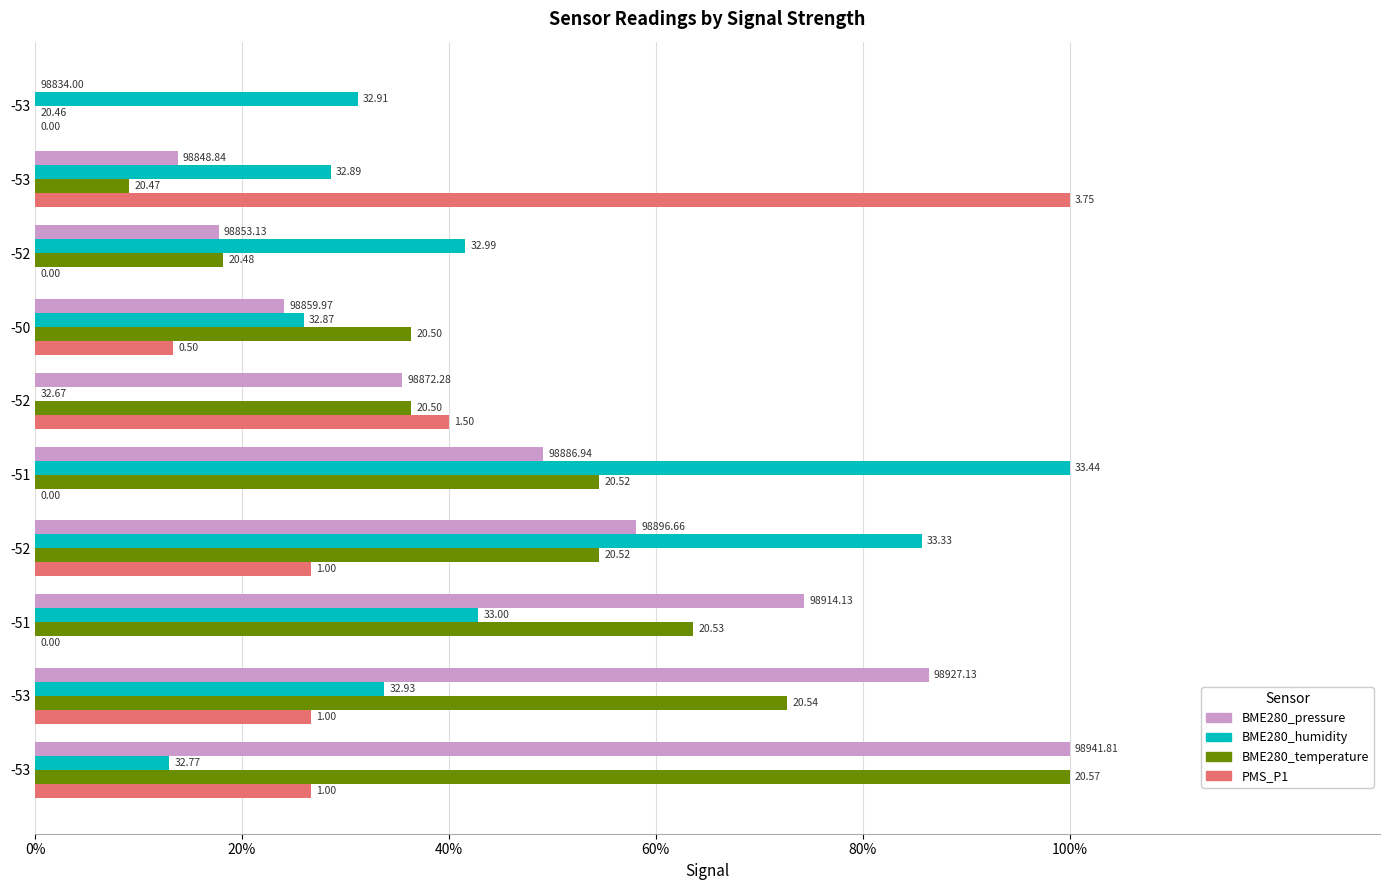

What are all the series names shown in the legend?

BME280_pressure, BME280_humidity, BME280_temperature, PMS_P1